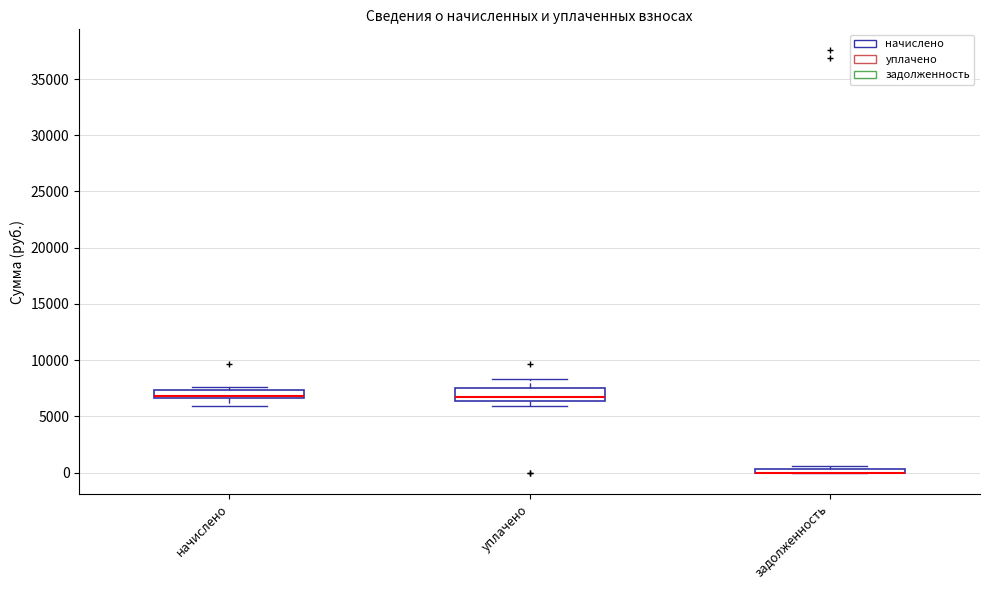

Where is the upper edge of the box for уплачено on the y-axis? The values are not printed on the chart, so give them approximately, as read against the axis.

7500